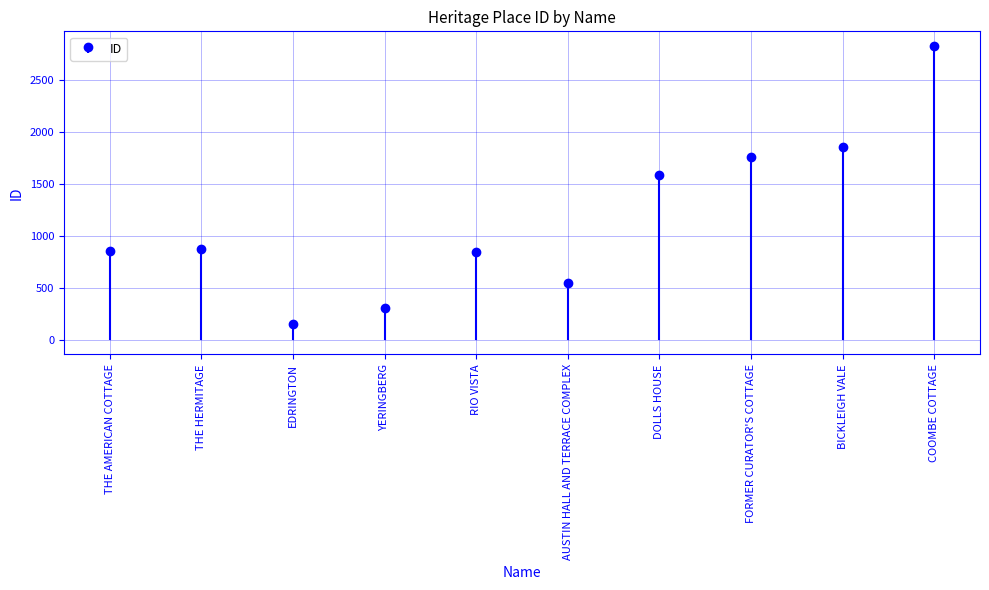

How many distinct data groups are displayed?

1